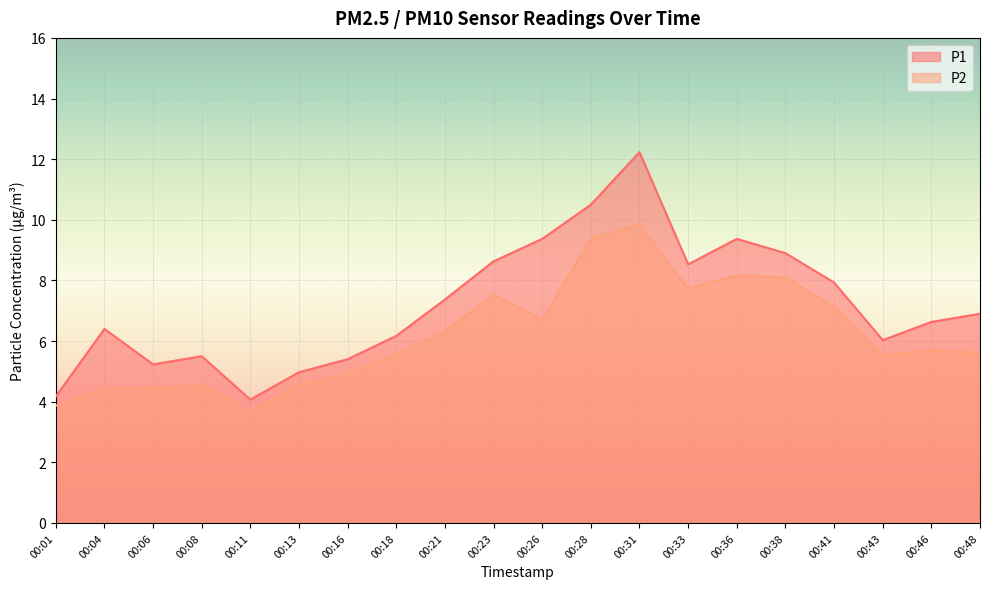

At which category does P1 reach its first local peak?

00:04